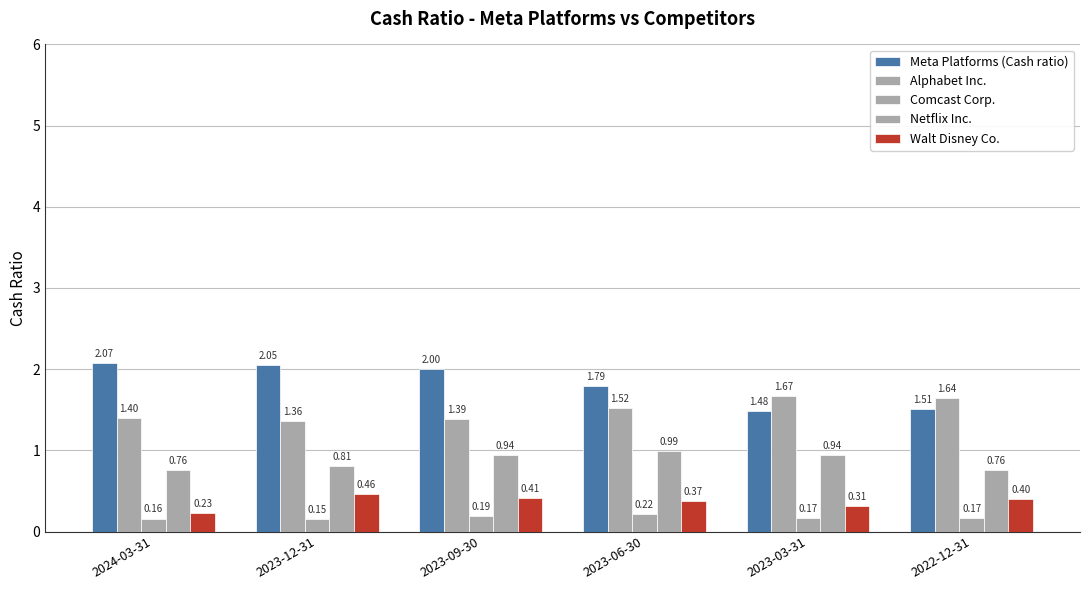

At which label does Meta Platforms (Cash ratio) reach its minimum?

2023-03-31